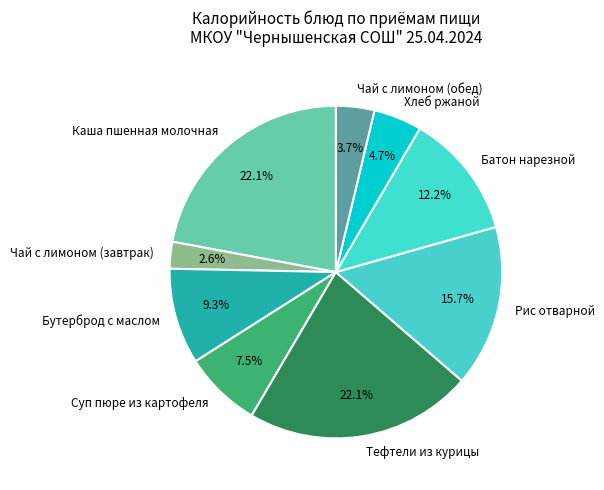

What is the smallest slice in the pie chart?

Чай с лимоном (завтрак)